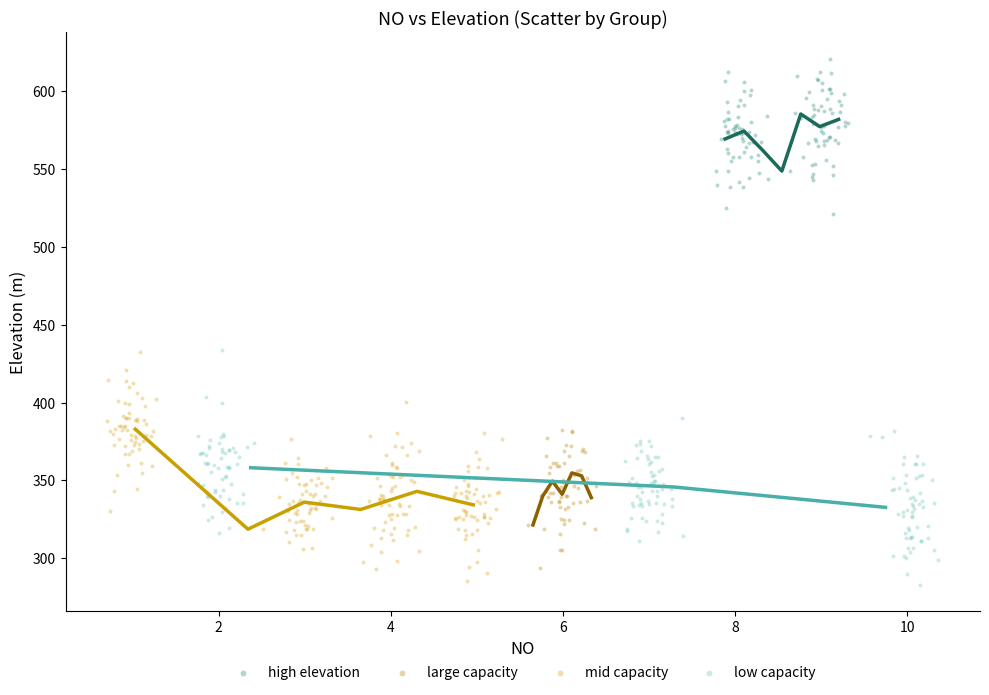

Which series reaches the maximum Y coordinate?

high elevation